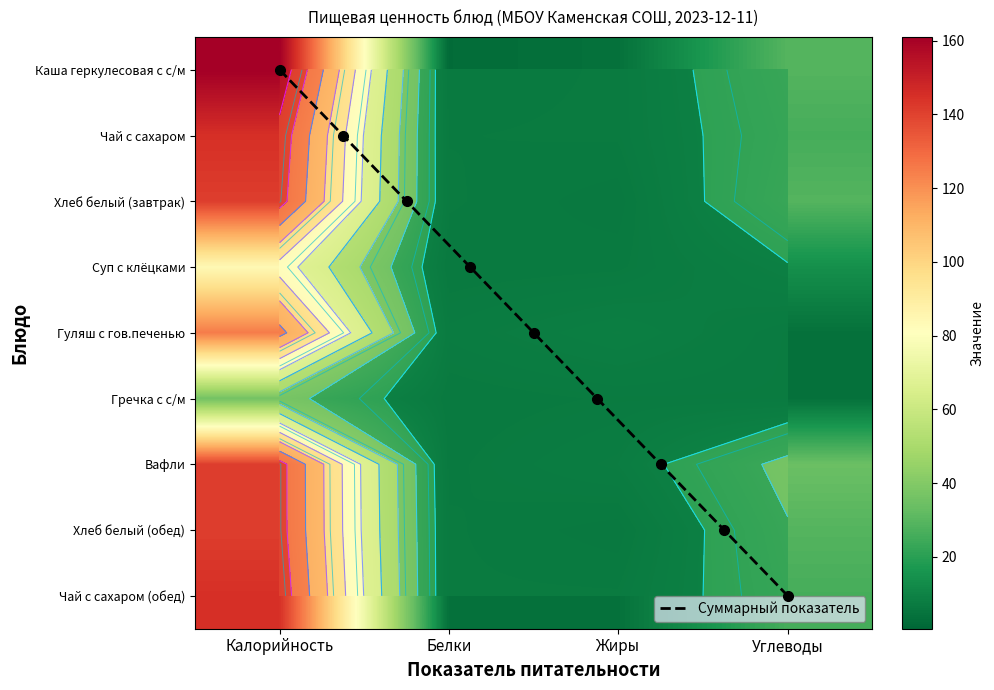

What value does the Чай с сахаром series have at Жиры?

4.0